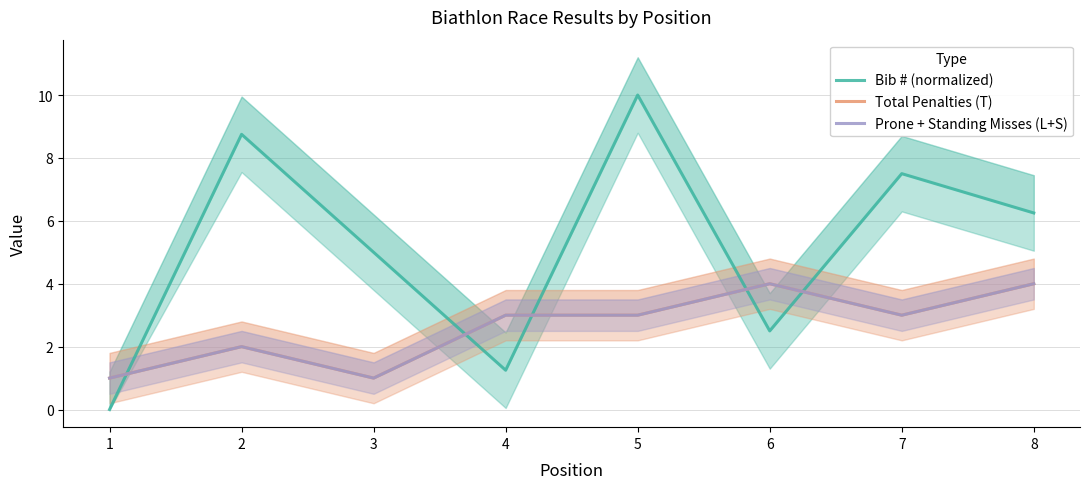

How many interior local peaks does the Bib # (normalized) series have?

3